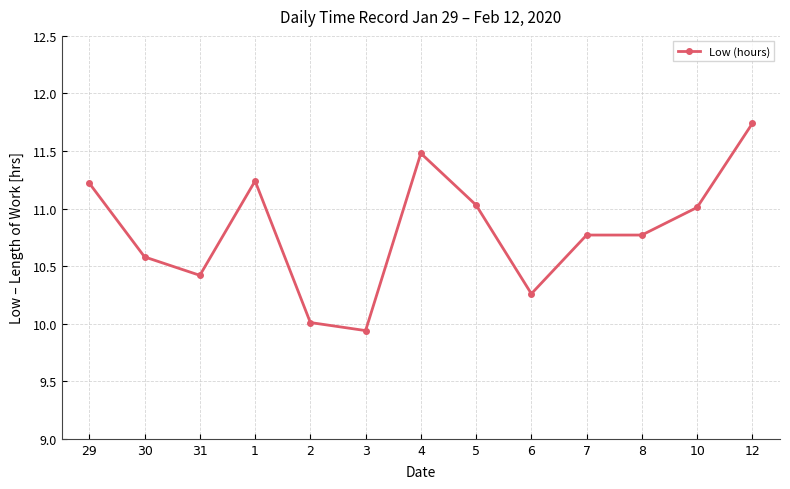

Read the value at 7.

10.8